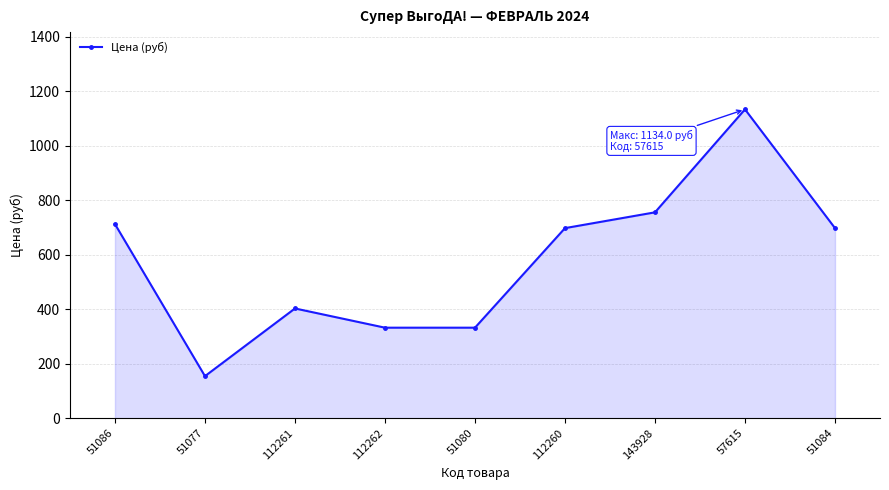

What position from the right is 51084?

1